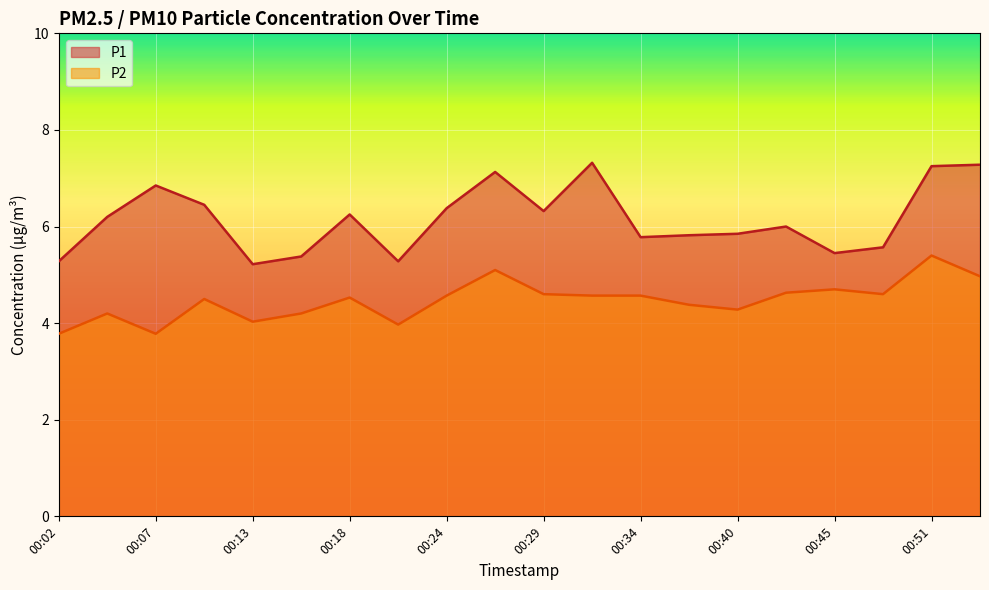

Reading left to right, extract all data points from this chart.

P1: 5.3	6.2	6.8	6.5	5.2	5.4	6.2	5.3	6.4	7.1	6.3	7.3	5.8	5.8	5.8	6.0	5.5	5.6	7.2	7.3
P2: 3.8	4.2	3.8	4.5	4.0	4.2	4.5	4.0	4.6	5.1	4.6	4.6	4.6	4.4	4.3	4.6	4.7	4.6	5.4	5.0